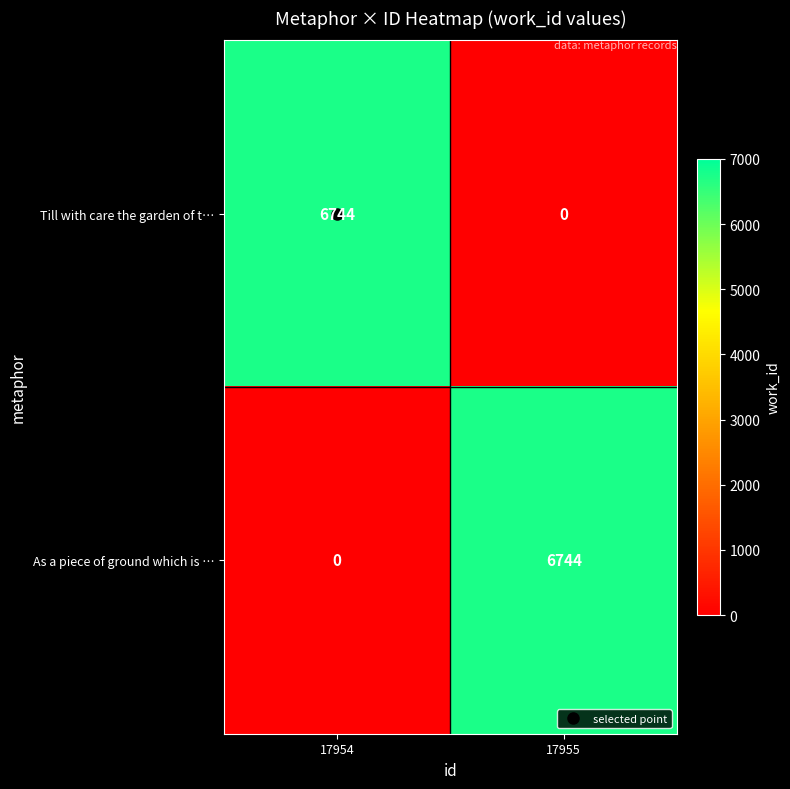

How many series are shown in this chart?

2